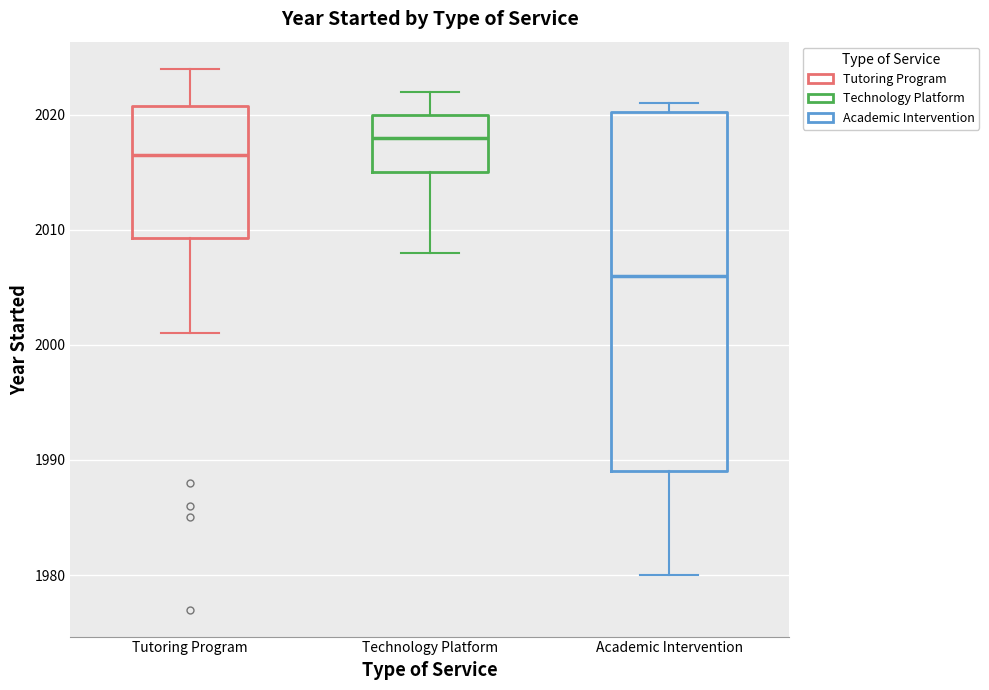

Where does the median line of the box for Technology Platform sit on the y-axis? The values are not printed on the chart, so give them approximately, as read against the axis.

2018